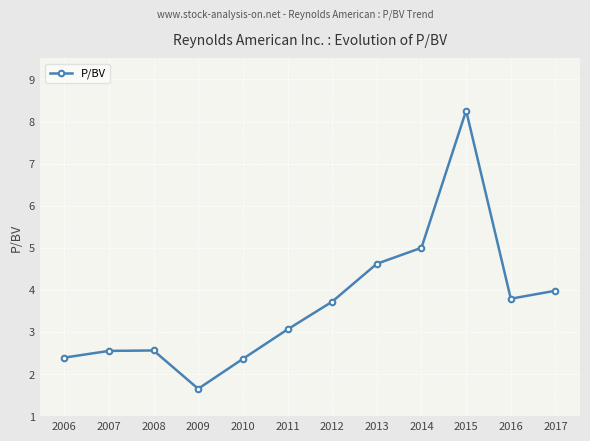

How many points are higher than both their immediate neighbors (excluding endpoints)?

2